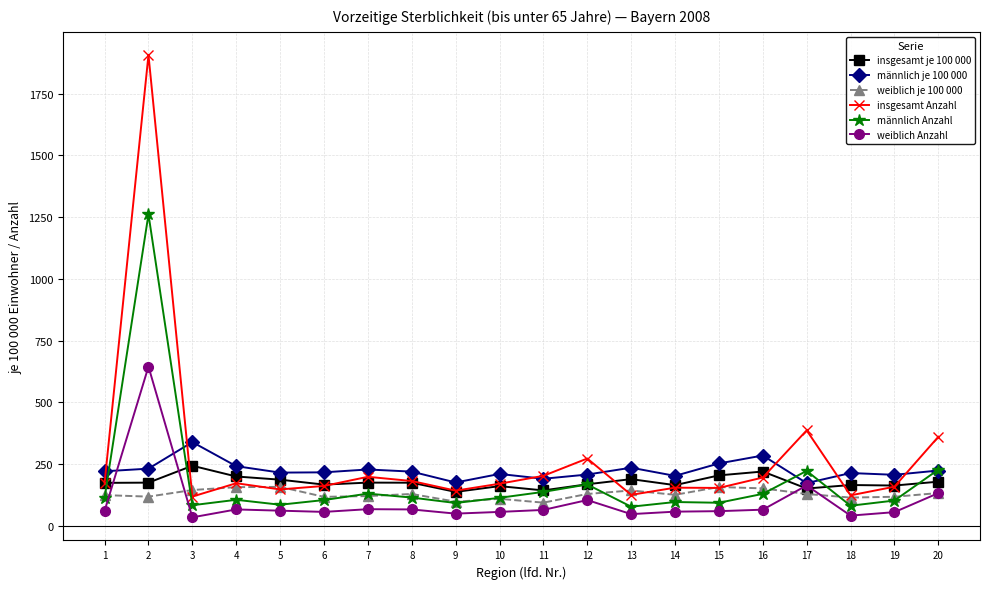

What is the approximate value of insgesamt Anzahl at 11?

203.0